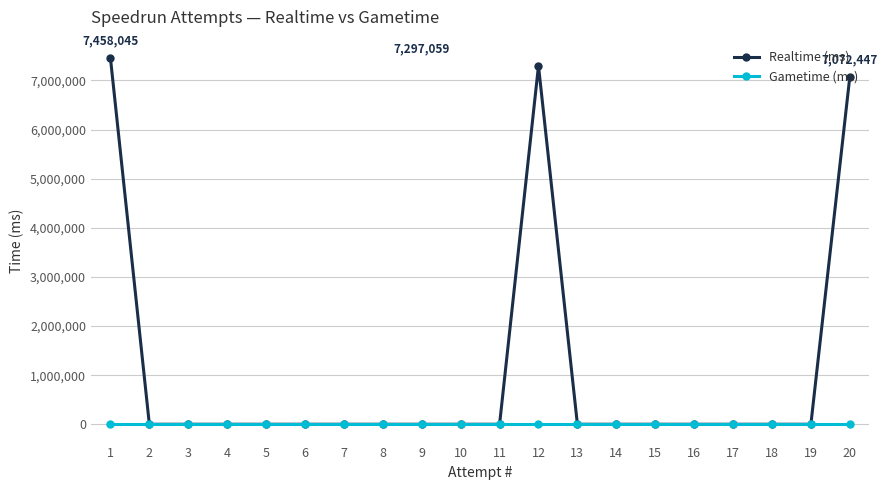

What are all the series names shown in the legend?

Realtime (ms), Gametime (ms)